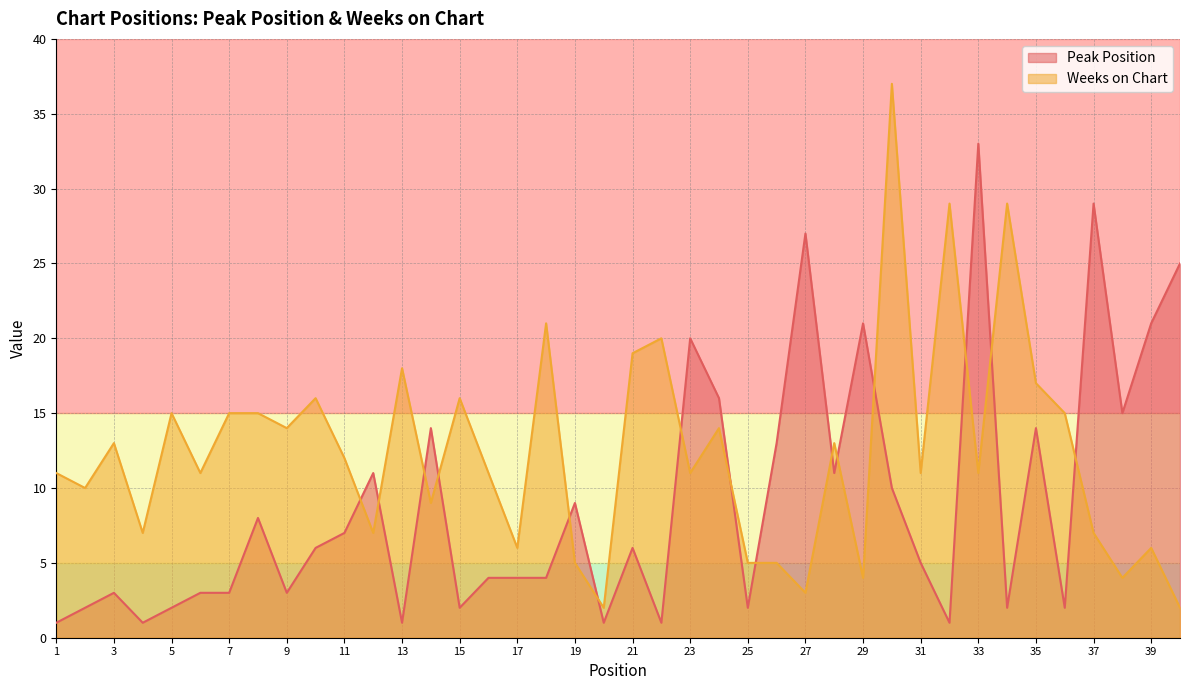

How many categories are shown in the chart?

40